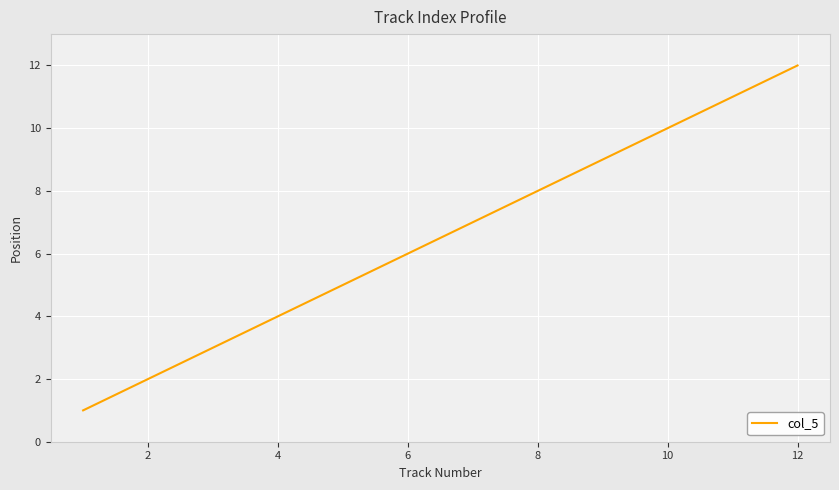

What is the greatest value displayed?

12